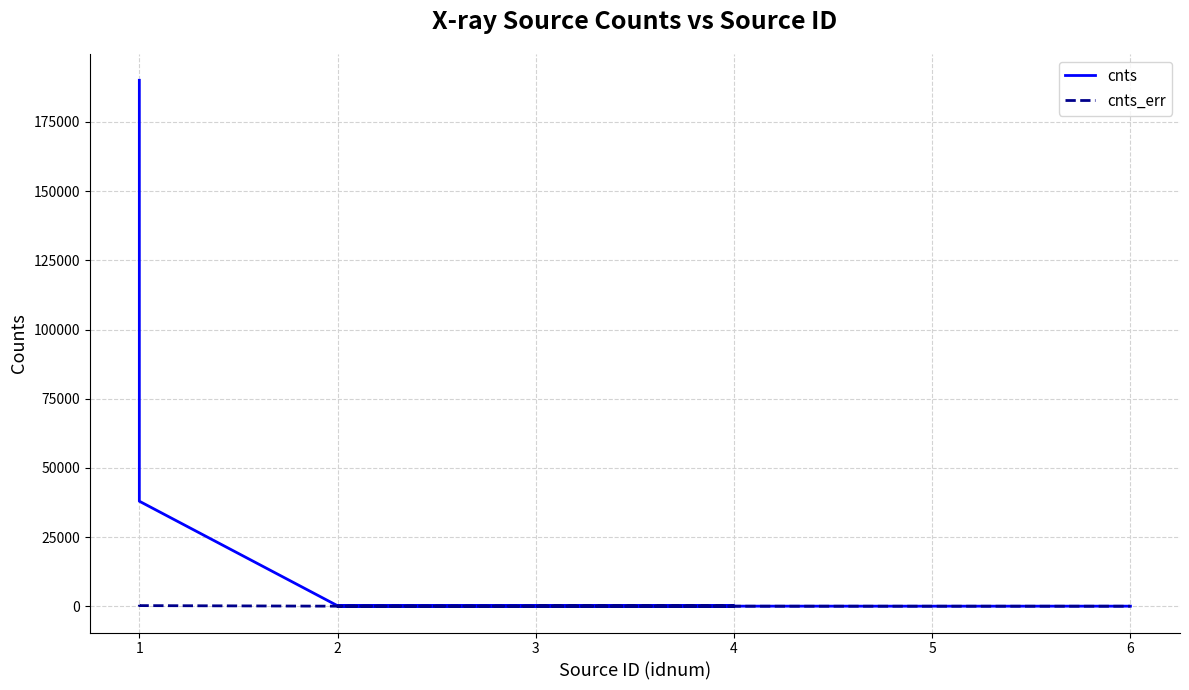

What is the difference between the maximum and minimum values in the cnts series?

190037.4